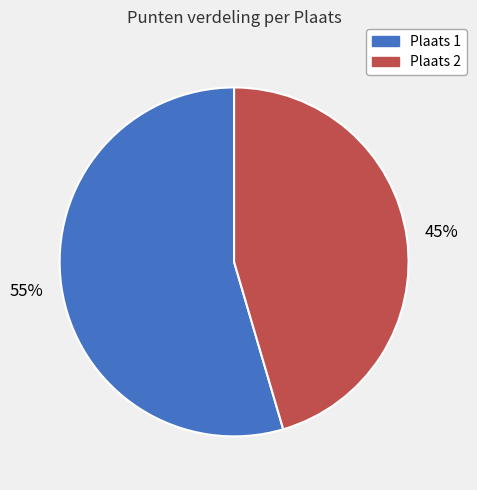

To the nearest percent, what percentage of the pie is Plaats 2?

45%